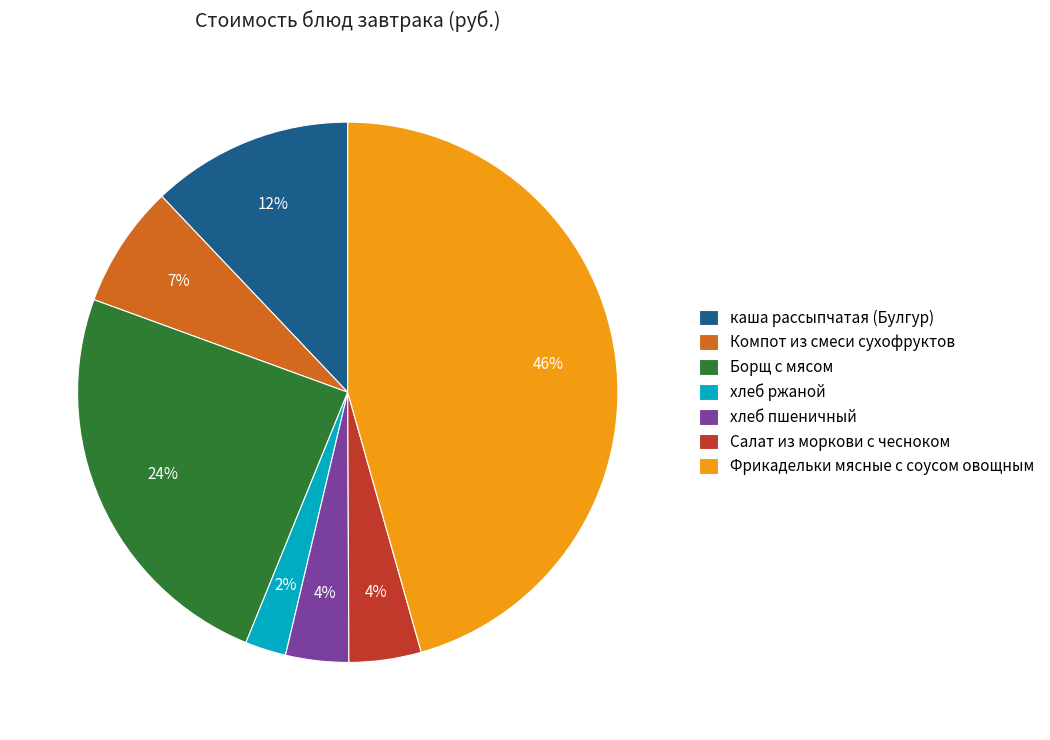

Which has a higher value, хлеб ржаной or Компот из смеси сухофруктов?

Компот из смеси сухофруктов